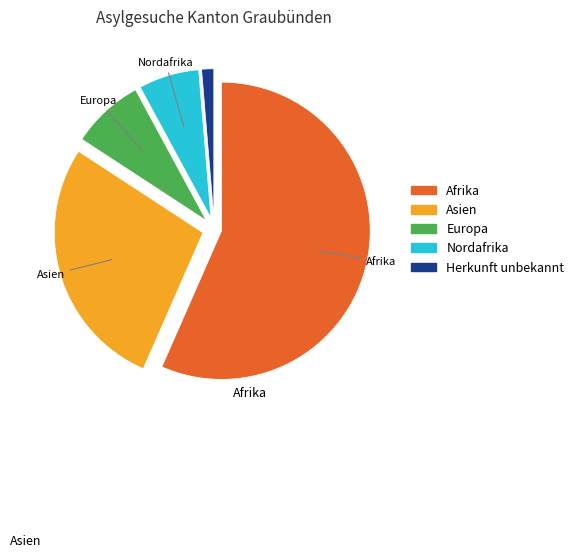

Is the sum of Afrika and Nordafrika greater than half?

Yes